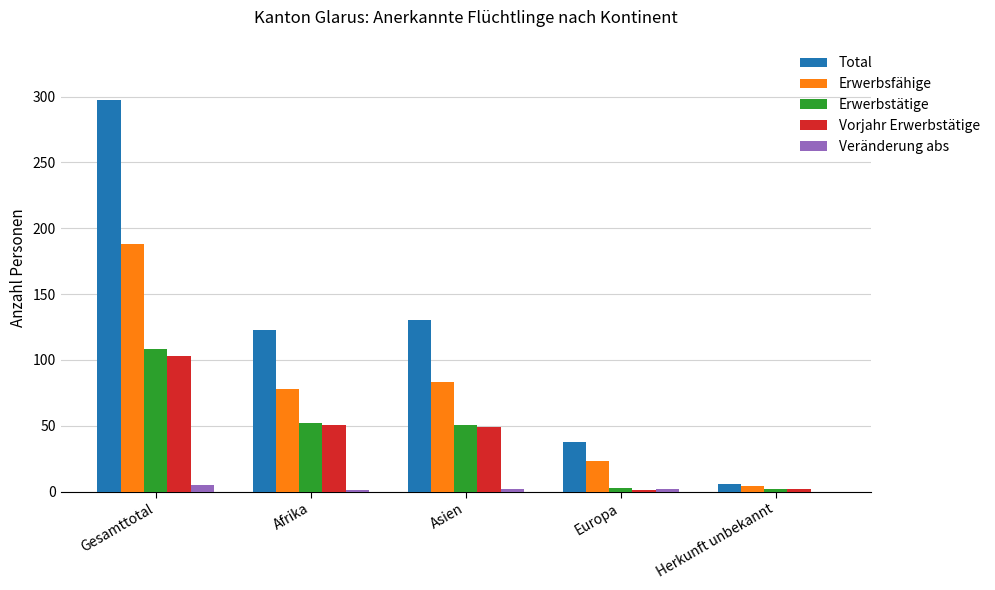

What is the total value across all series at Gesamttotal?

701